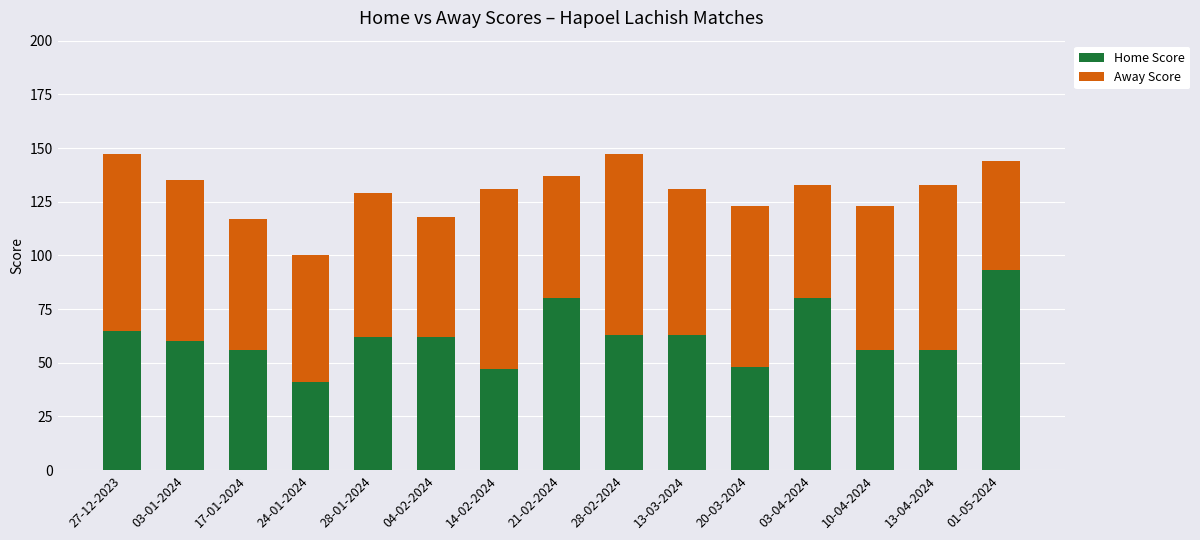

At which label does Home Score reach its minimum?

24-01-2024